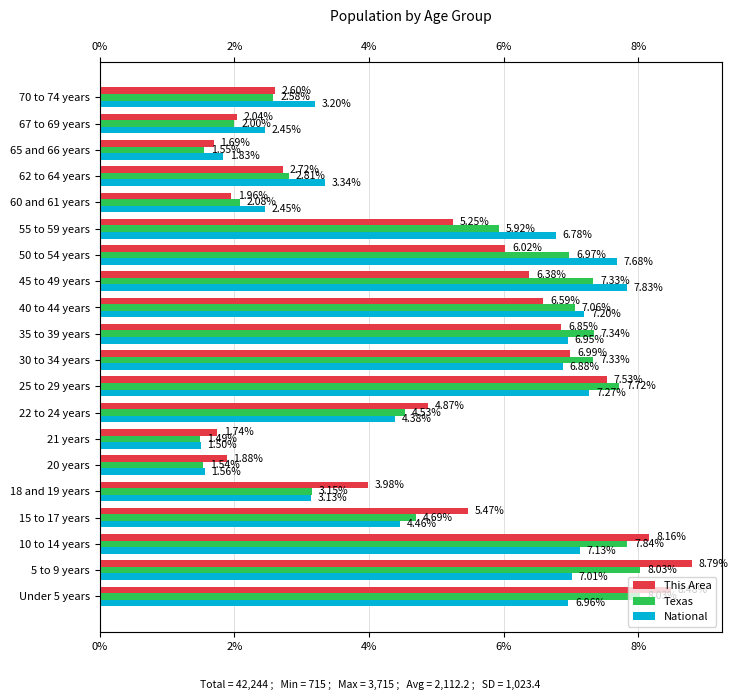

How many bars are there in total?

60